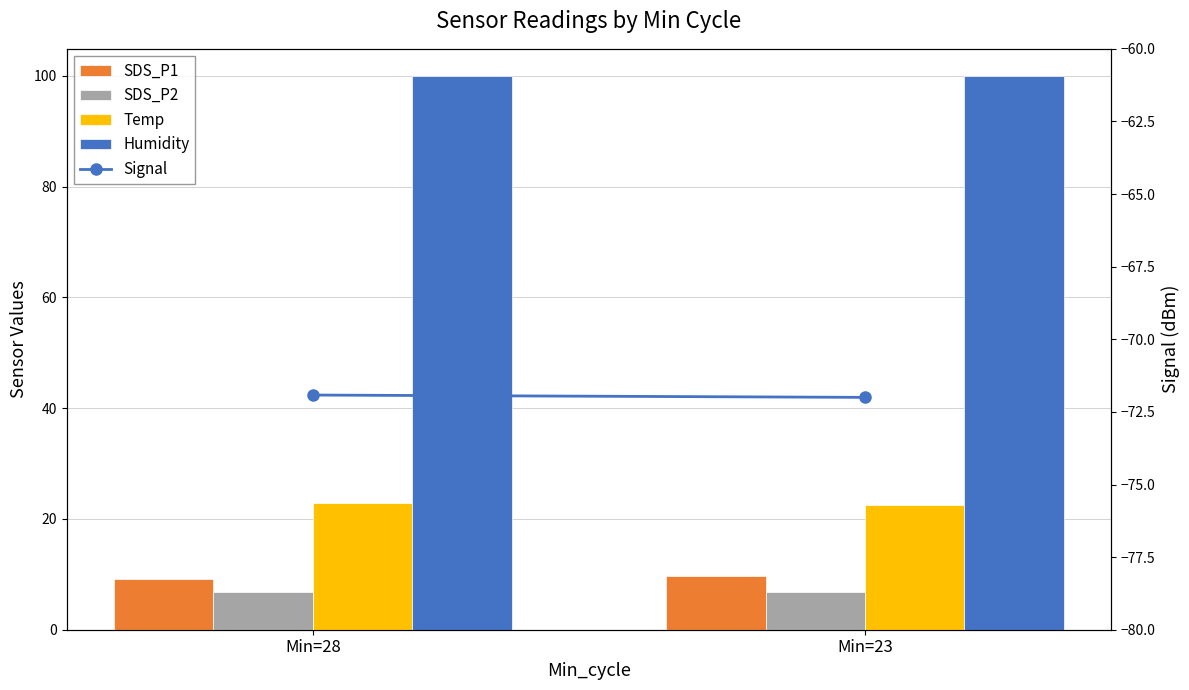

Where is SDS_P1 nearest to the value 9?

Min=28